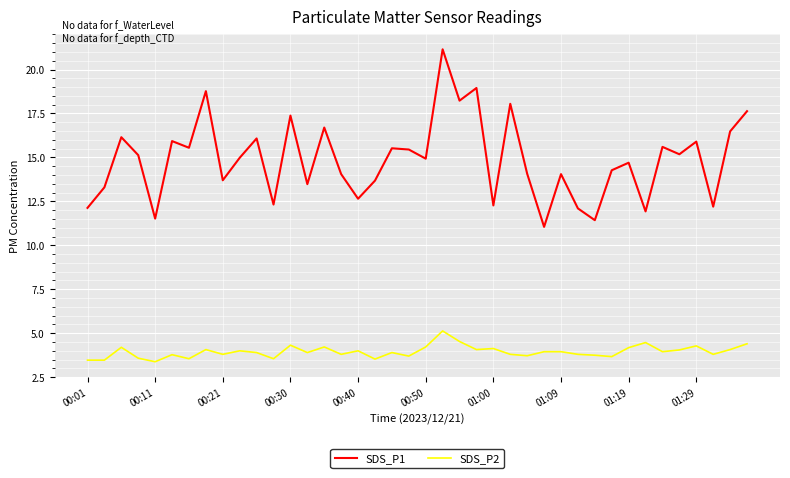

True or false: SDS_P1 and SDS_P2 cross at least once.

False